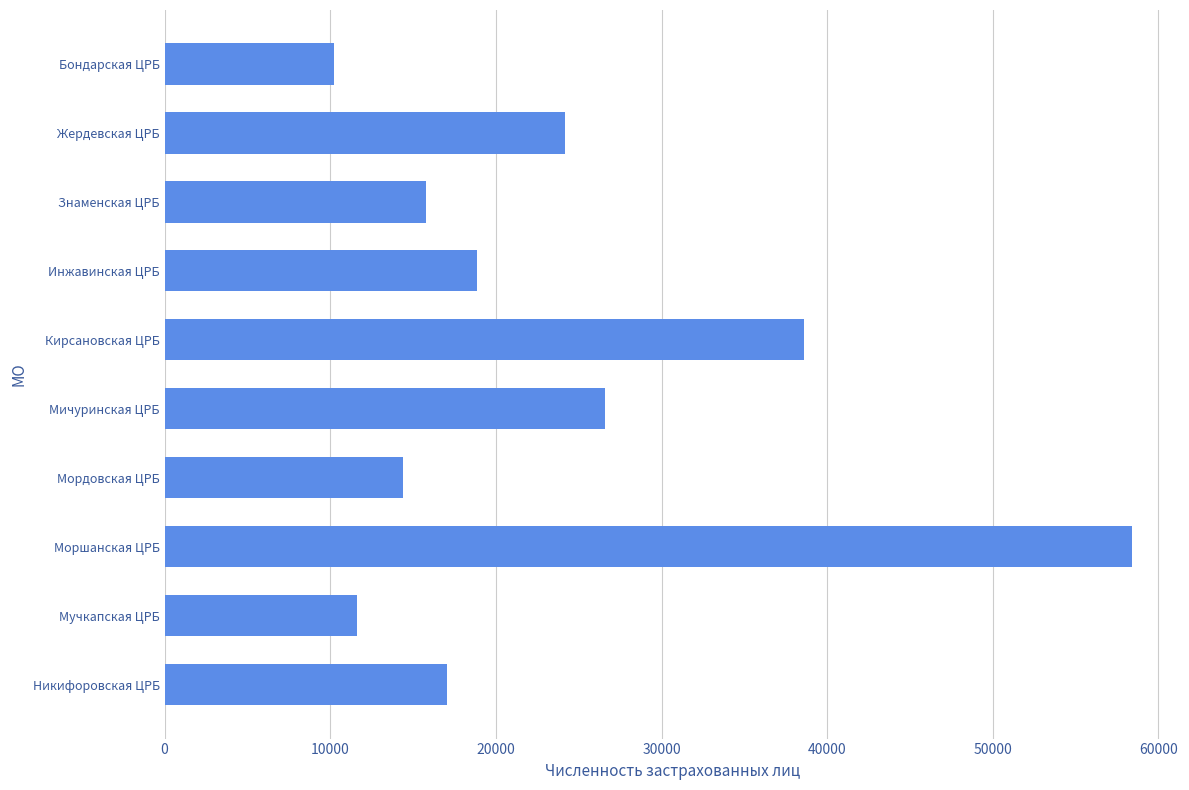

How many values are below 18846?

5